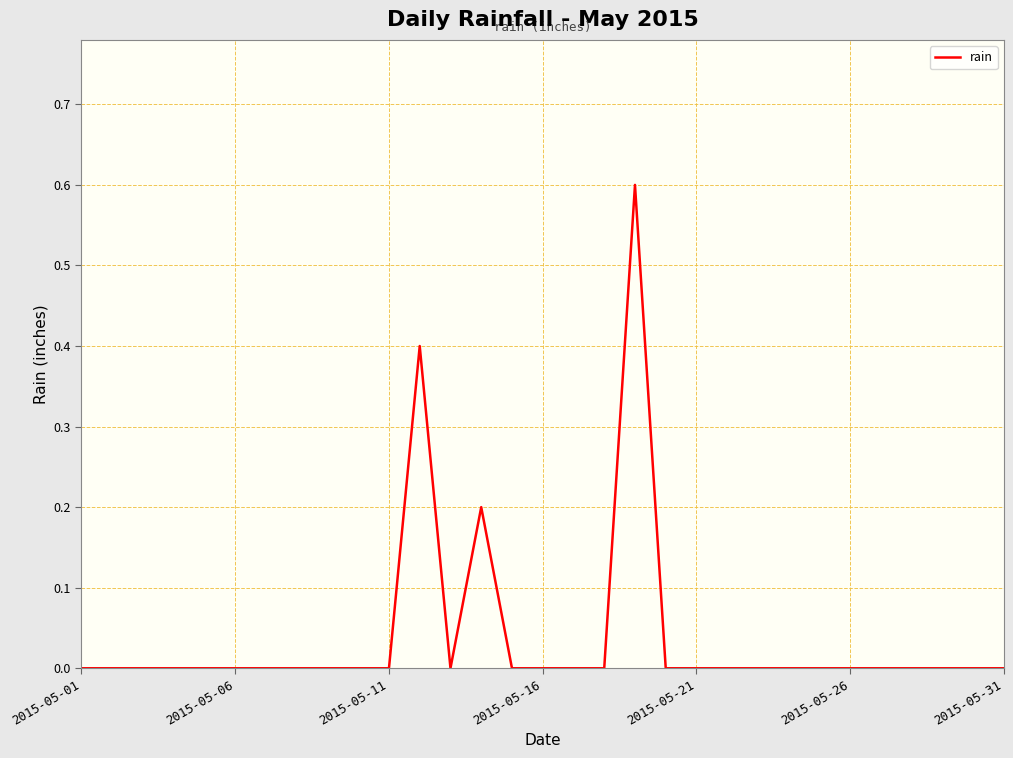

What is the maximum value shown in the chart?

0.6